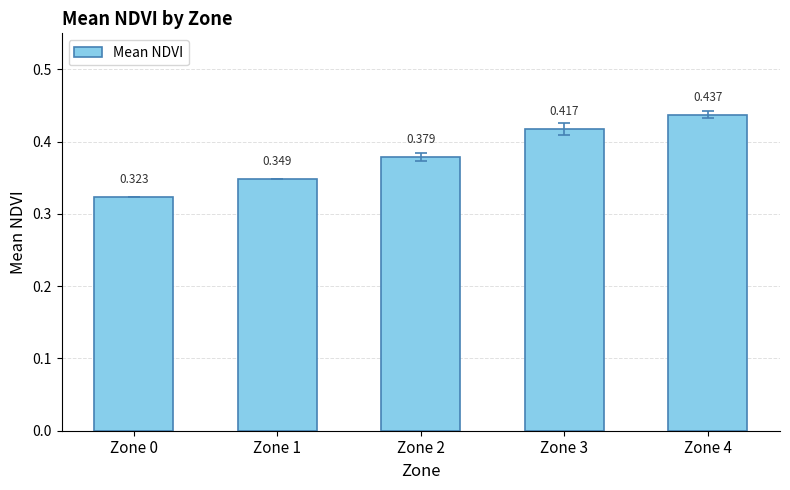

Count the values in the range 0 to 1.

5